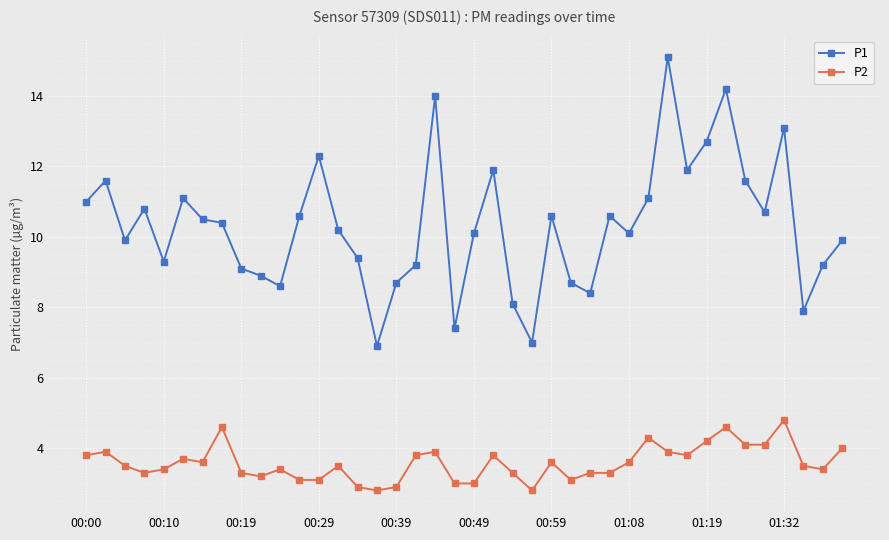

What is the lowest value of the P2 series?

2.8